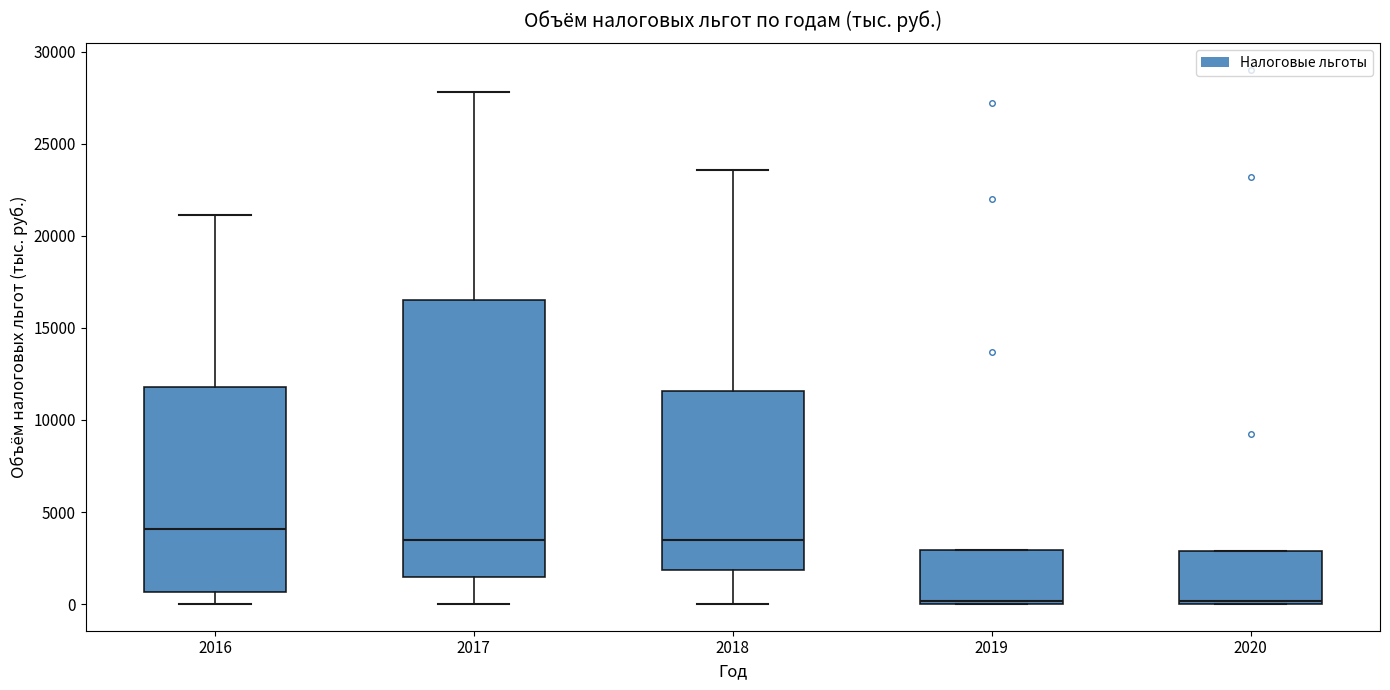

Where is the lower edge of the box at x = 2017 on the y-axis? The values are not printed on the chart, so give them approximately, as read against the axis.

1500